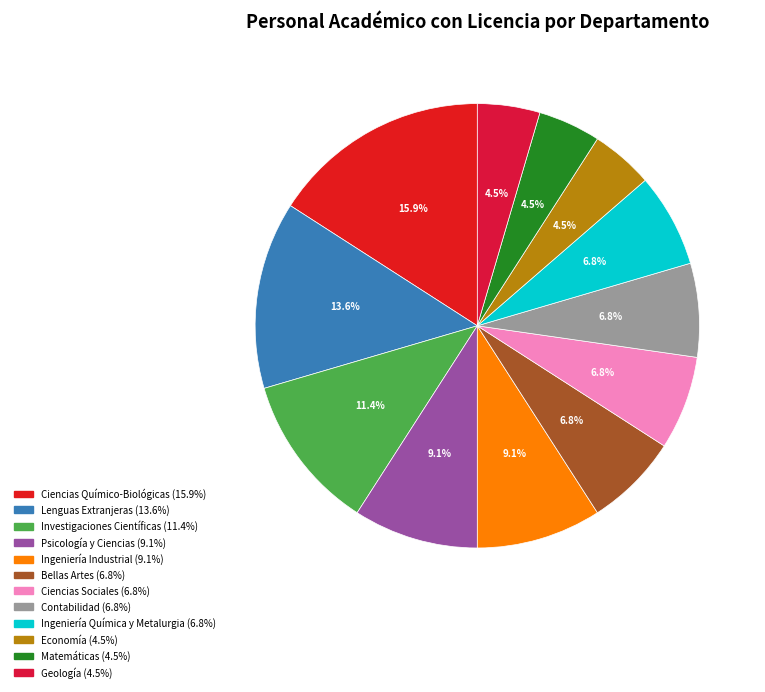

Count the number of slices in the pie.

12